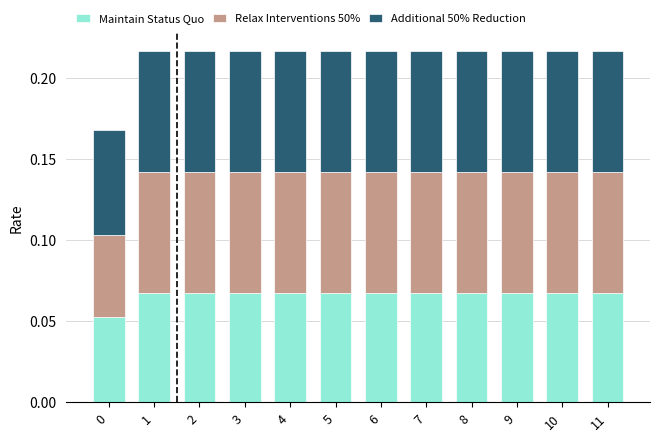

What is the sum of all Maintain Status Quo values?

0.8